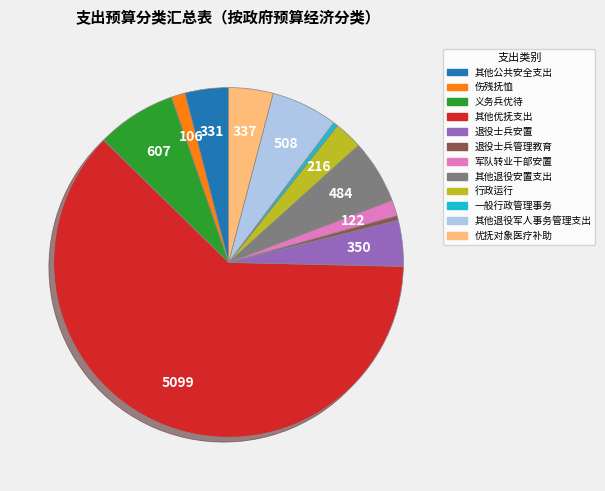

Is it true that 优抚对象医疗补助 is 4% of the pie?

True